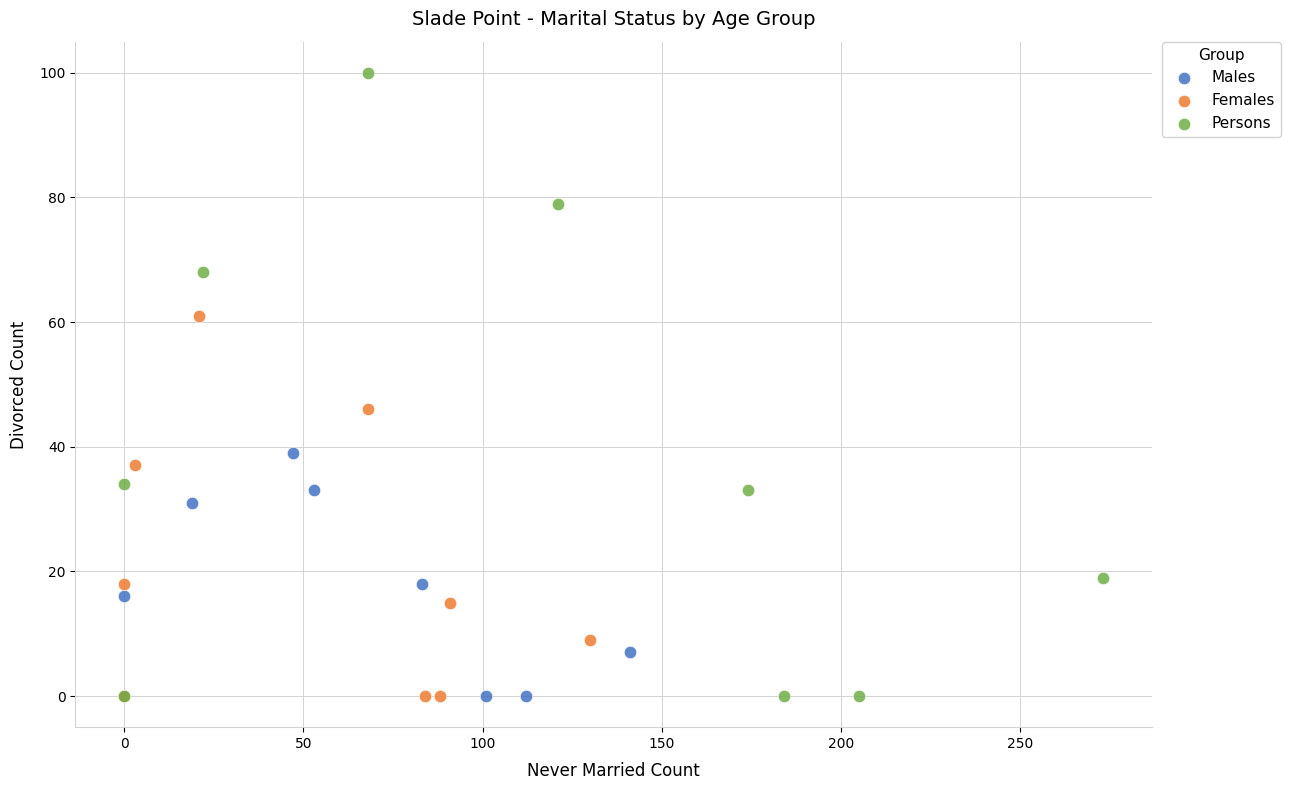

Which series reaches the maximum Y coordinate?

Persons